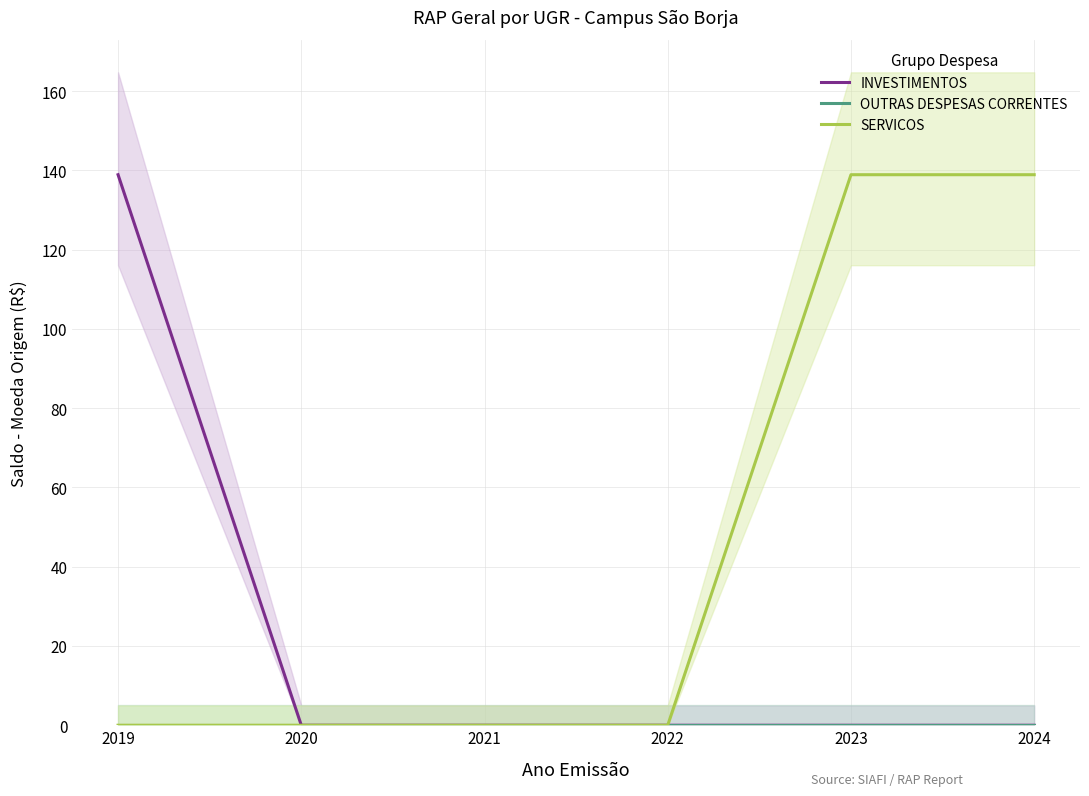

Count the number of data series in this chart.

3